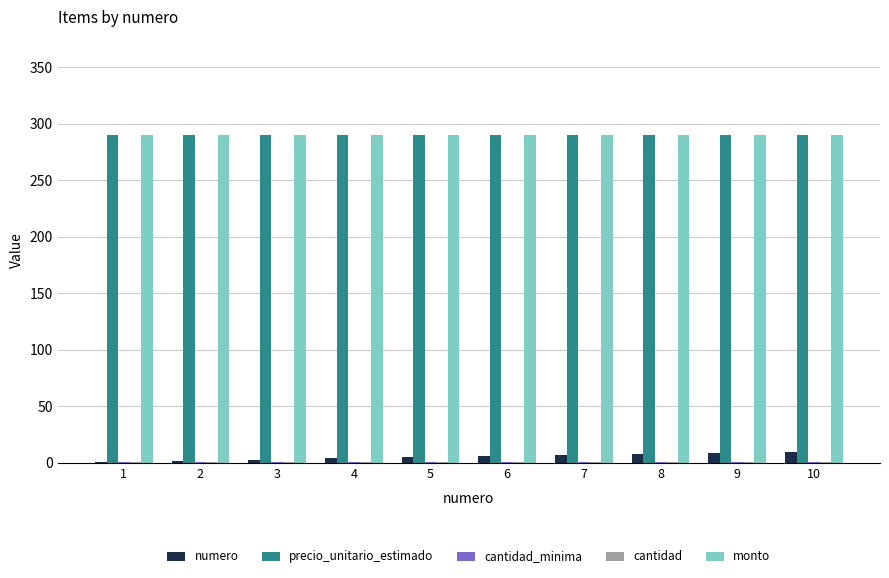

What is the sum of all numero values?

55